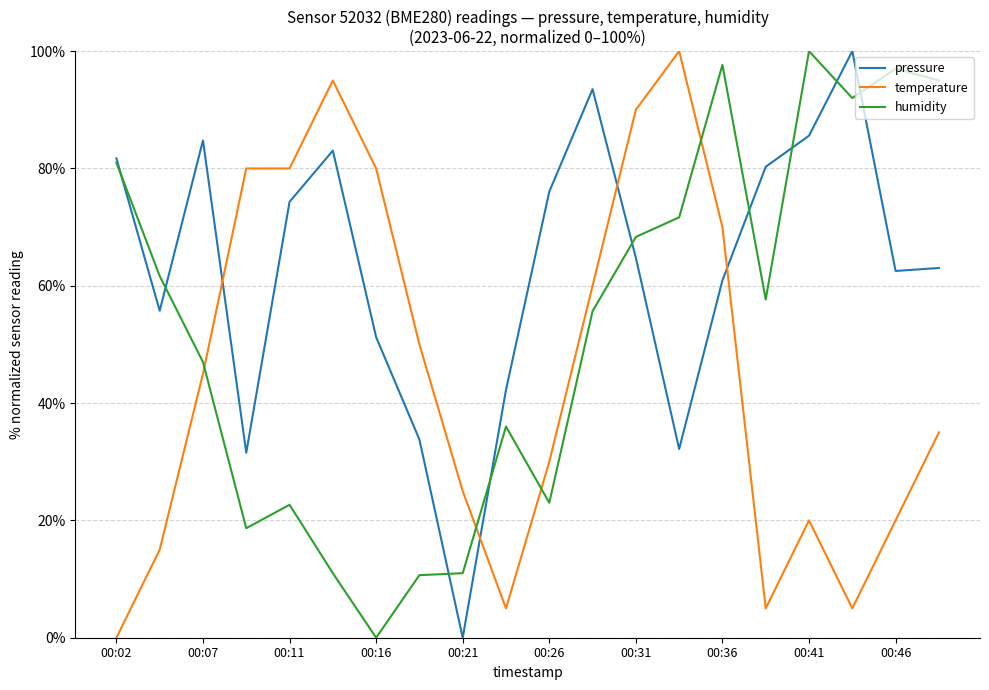

How many positive values does the humidity series have?

19